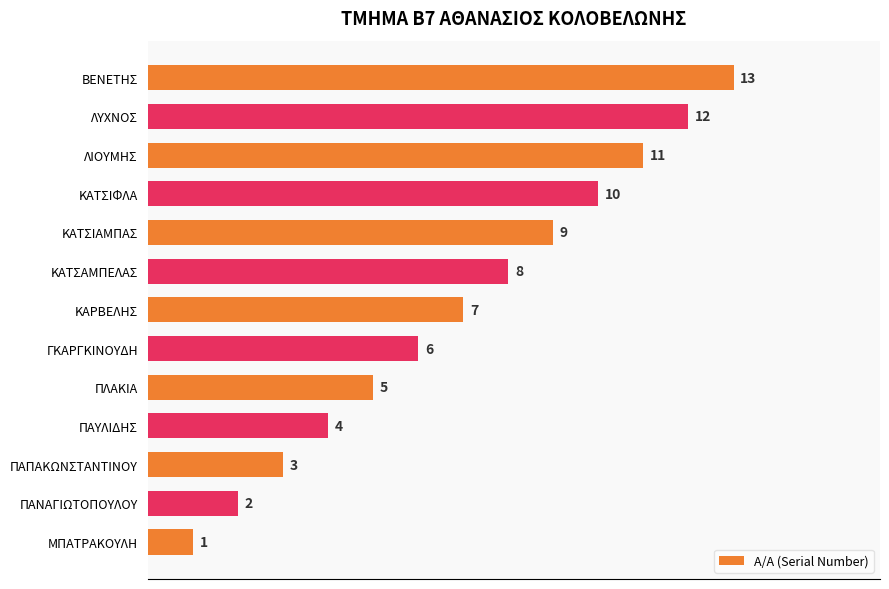

Is it true that the value at ΜΠΑΤΡΑΚΟΥΛΗ is 1?

True